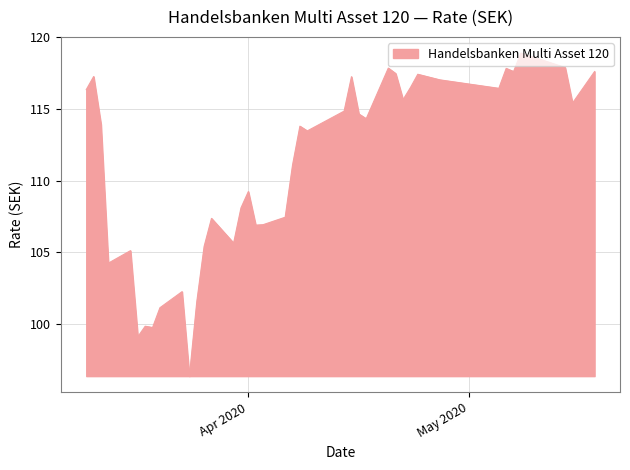

What is the smallest value displayed?

96.4